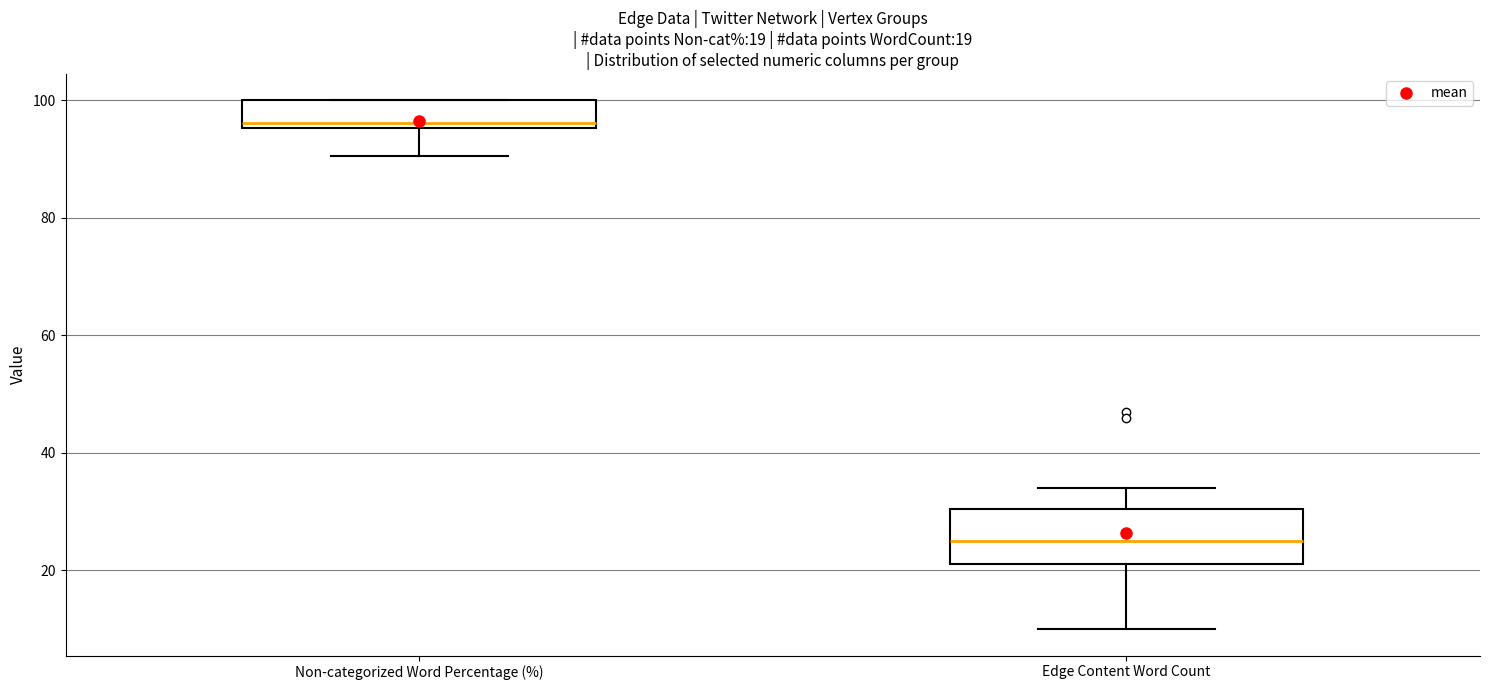

Which box is the tallest, from its lower edge to its upper edge?

Edge Content Word Count